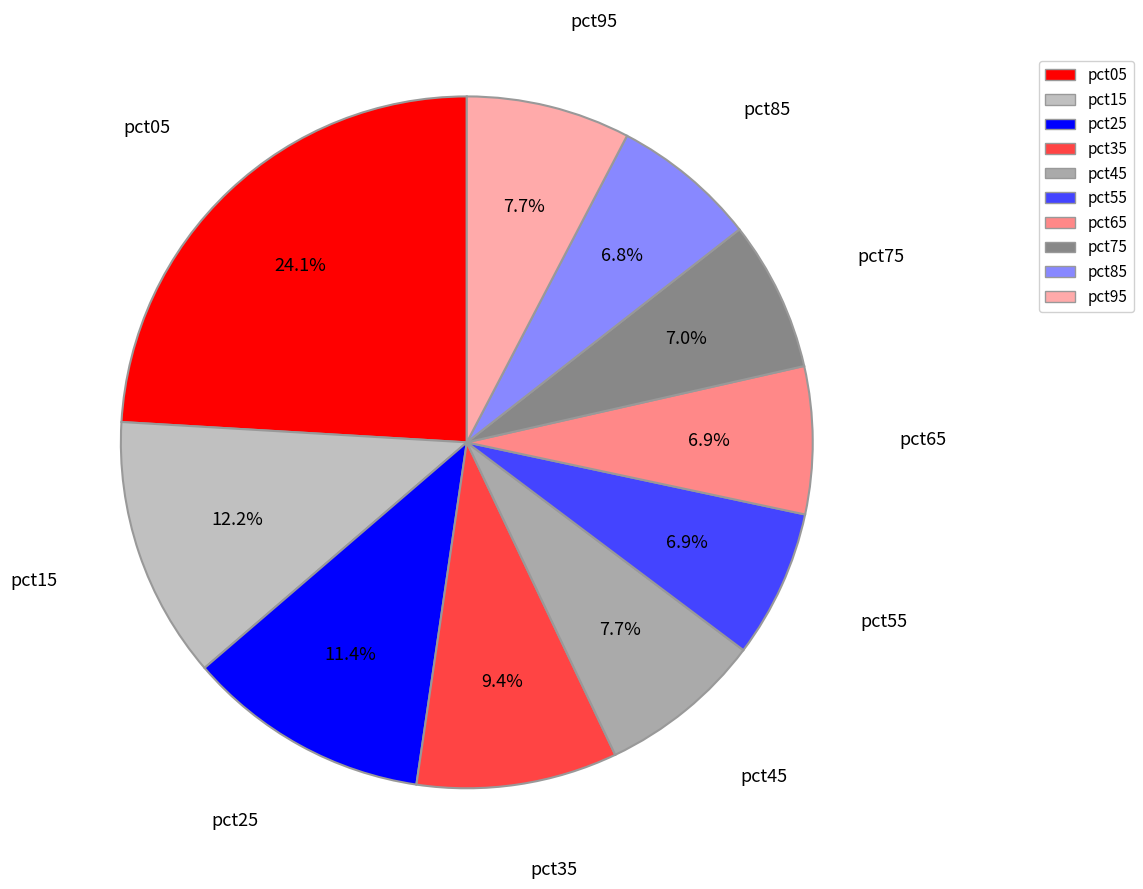

Does pct05 account for over 50% of the chart?

No